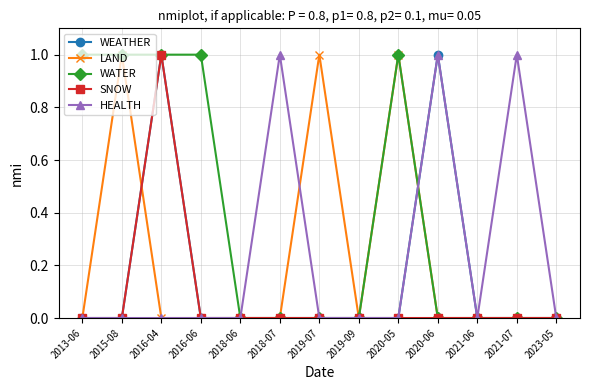

Reading left to right, list all the values displayed in this chart.

WEATHER: 2013-06=0	2015-08=0	2016-04=1	2016-06=0	2018-06=0	2018-07=0	2019-07=0	2019-09=0	2020-05=0	2020-06=1	2021-06=0	2021-07=0	2023-05=0
LAND: 2013-06=0	2015-08=1	2016-04=0	2016-06=0	2018-06=0	2018-07=0	2019-07=1	2019-09=0	2020-05=1	2020-06=0	2021-06=0	2021-07=0	2023-05=0
WATER: 2013-06=1	2015-08=1	2016-04=1	2016-06=1	2018-06=0	2018-07=0	2019-07=0	2019-09=0	2020-05=1	2020-06=0	2021-06=0	2021-07=0	2023-05=0
SNOW: 2013-06=0	2015-08=0	2016-04=1	2016-06=0	2018-06=0	2018-07=0	2019-07=0	2019-09=0	2020-05=0	2020-06=0	2021-06=0	2021-07=0	2023-05=0
HEALTH: 2013-06=0	2015-08=0	2016-04=0	2016-06=0	2018-06=0	2018-07=1	2019-07=0	2019-09=0	2020-05=0	2020-06=1	2021-06=0	2021-07=1	2023-05=0